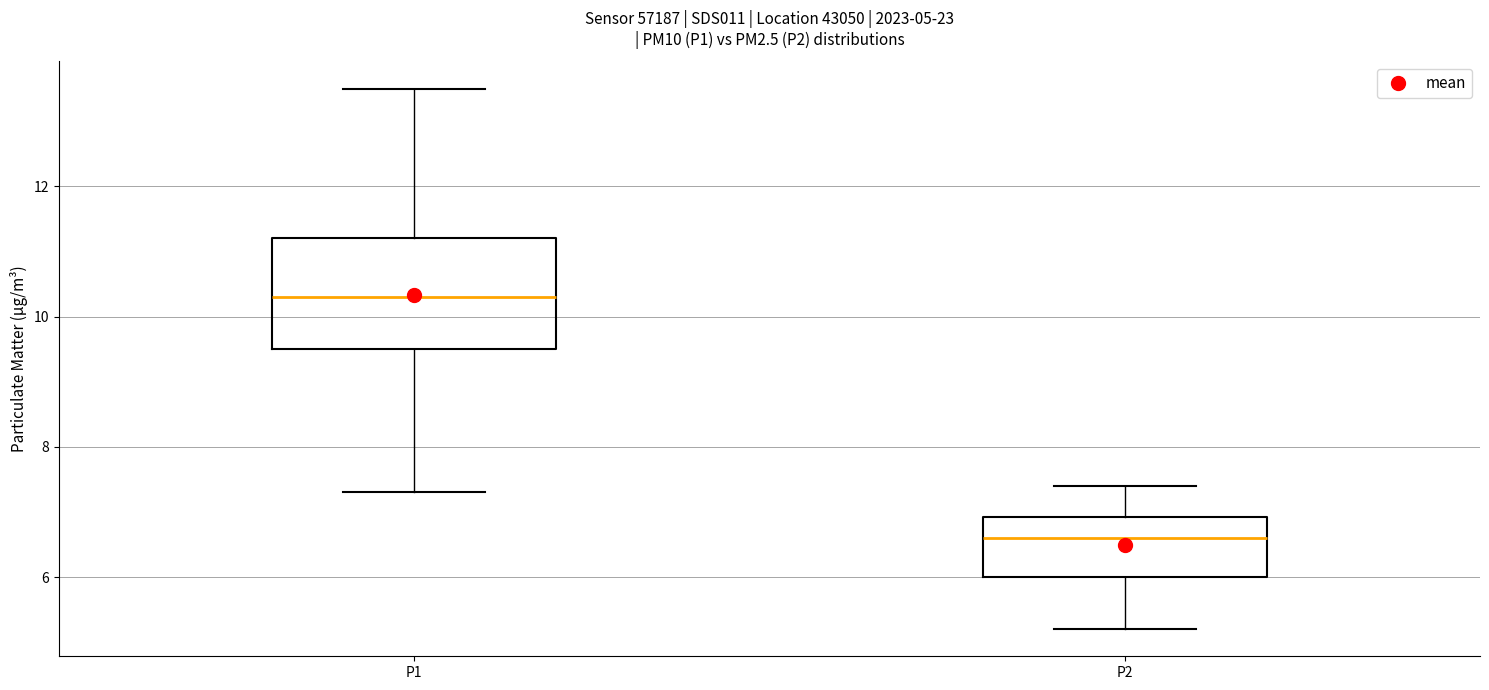

Which box is the tallest, from its lower edge to its upper edge?

P1